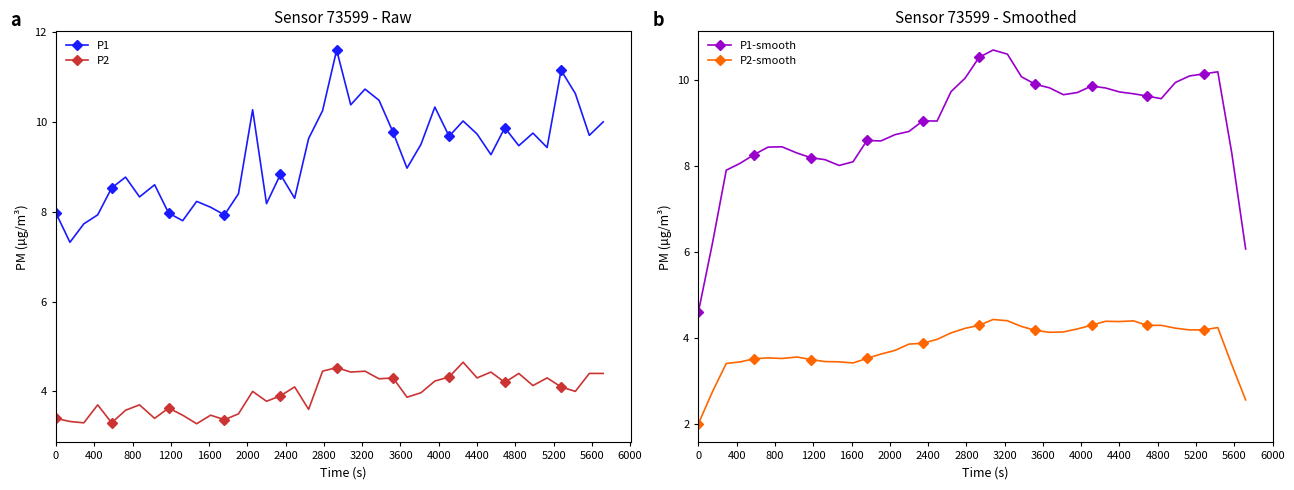

In P2-smooth, how many points are higher than both neighbors (excluding endpoints)?

6